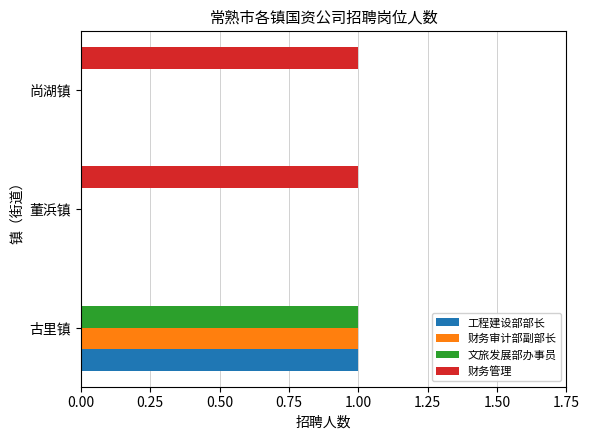

Is the value of 文旅发展部办事员 at 尚湖镇 greater than the value of 财务管理 at 董浜镇?

No